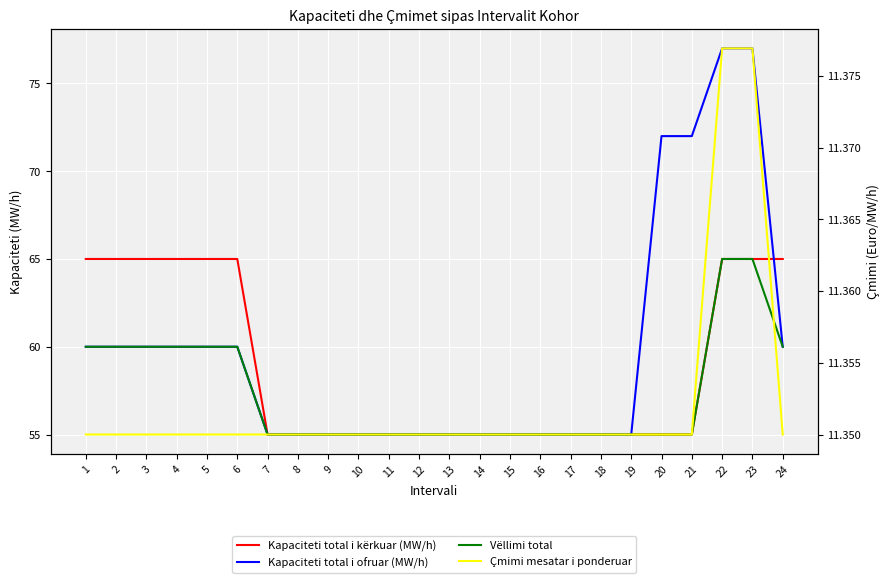

Which series has the largest range (max minus min)?

Kapaciteti total i ofruar (MW/h)